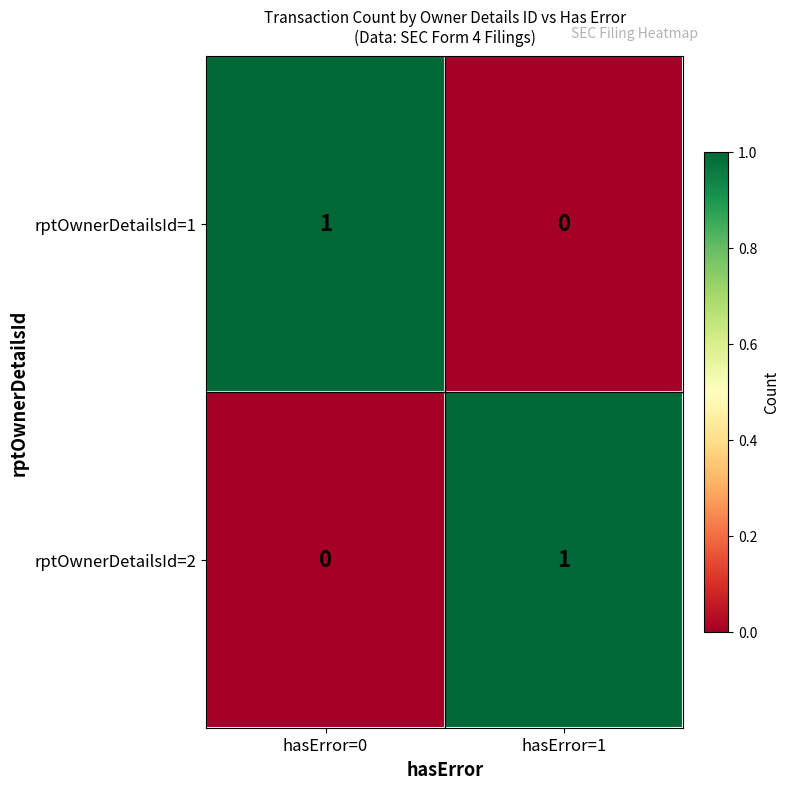

Rank the series at hasError=0 from lowest to highest value.

rptOwnerDetailsId=2, rptOwnerDetailsId=1